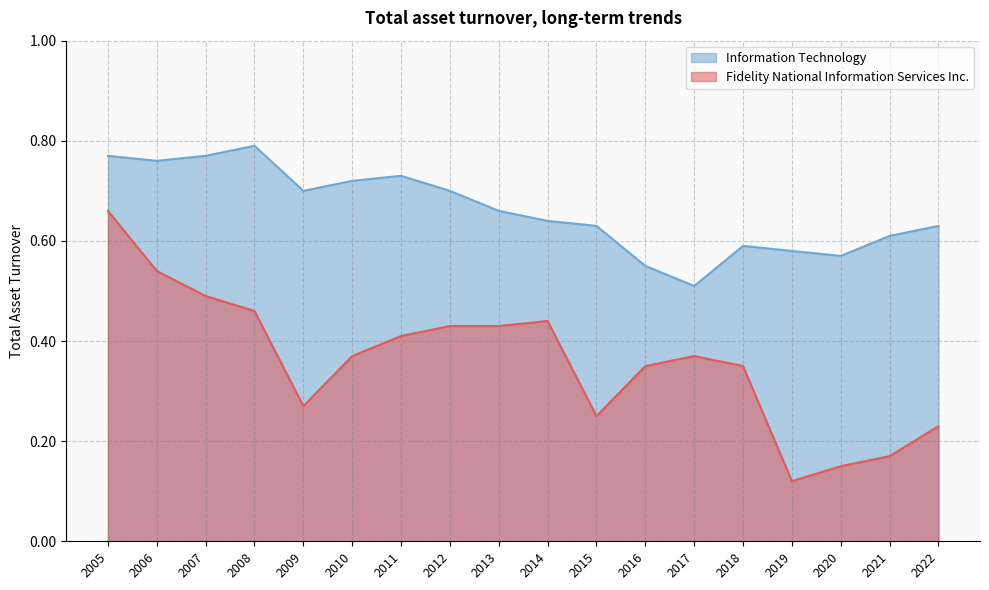

List the series in order of their peak value, highest first.

Information Technology, Fidelity National Information Services Inc.